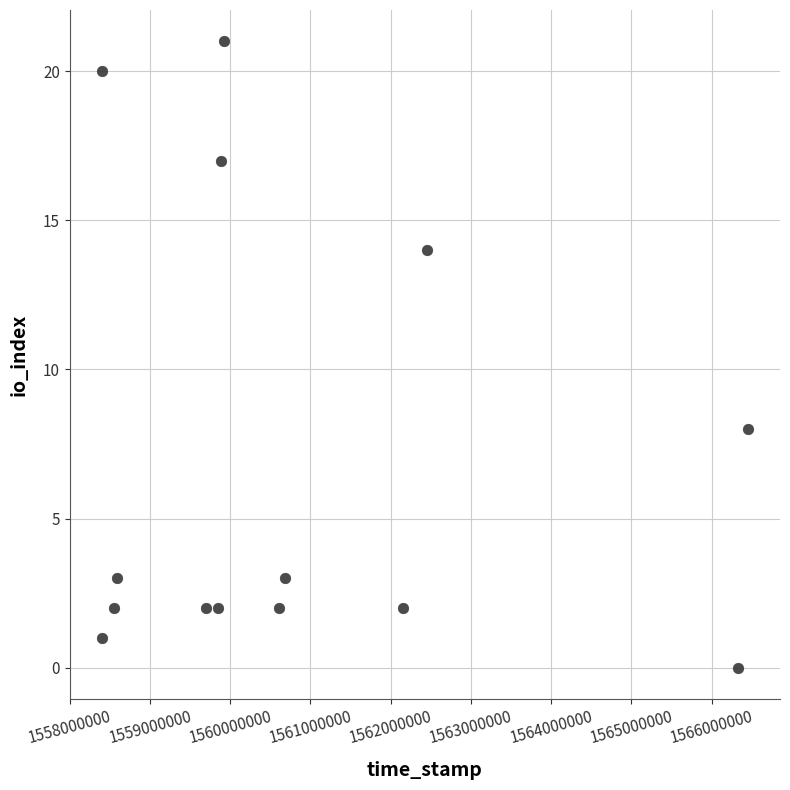

What Y value in the scatter plot is closest to 10?

8